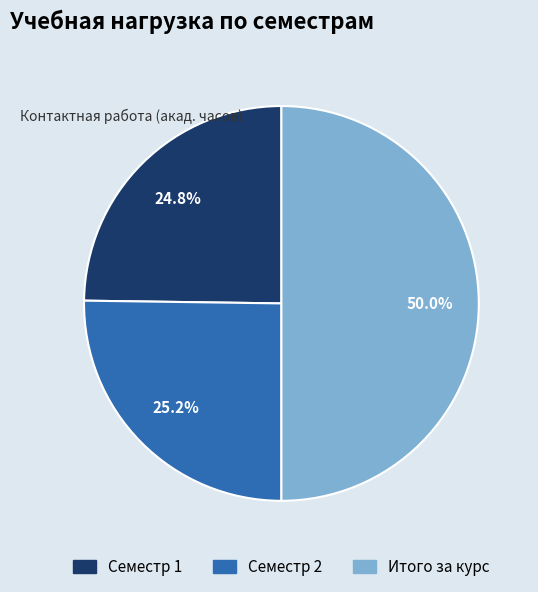

What percentage is the Итого за курс slice, to the nearest percent?

50%